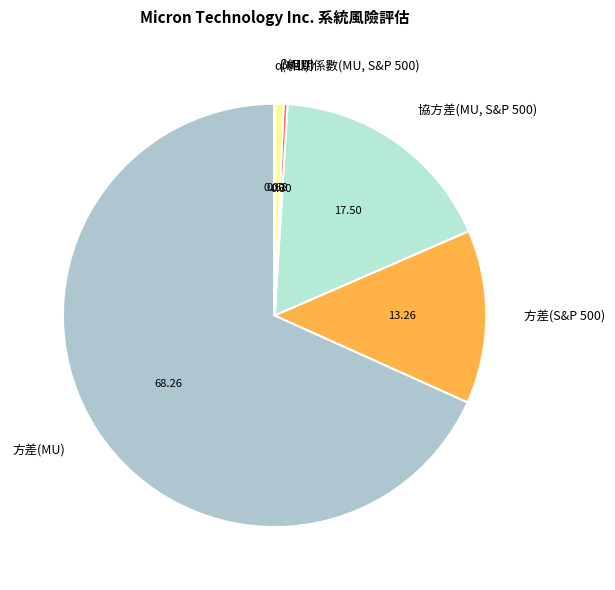

Which slice is the largest?

方差(MU)